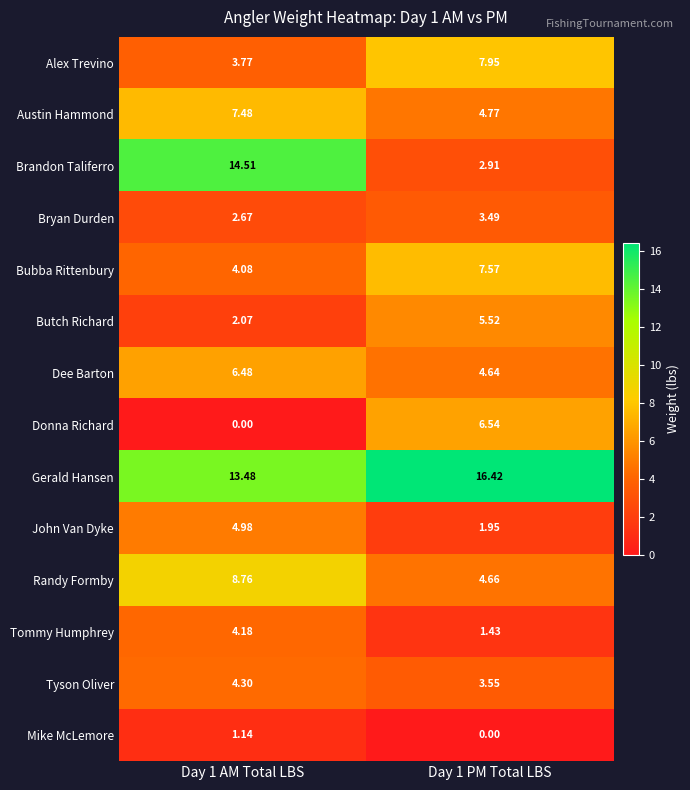

Which series has the largest total across all categories?

Gerald Hansen